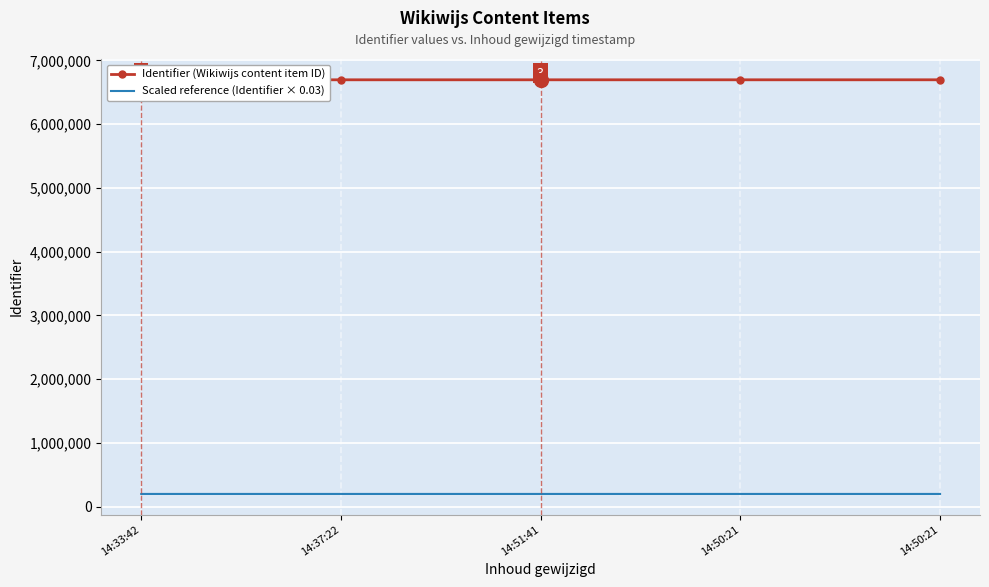

True or false: Identifier (Wikiwijs content item ID) and Scaled reference (Identifier × 0.03) cross at least once.

False